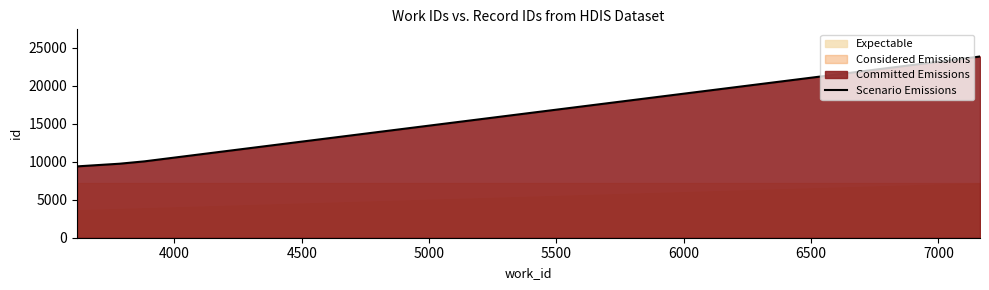

True or false: there are more than 1 points higher than both neighbors.

False